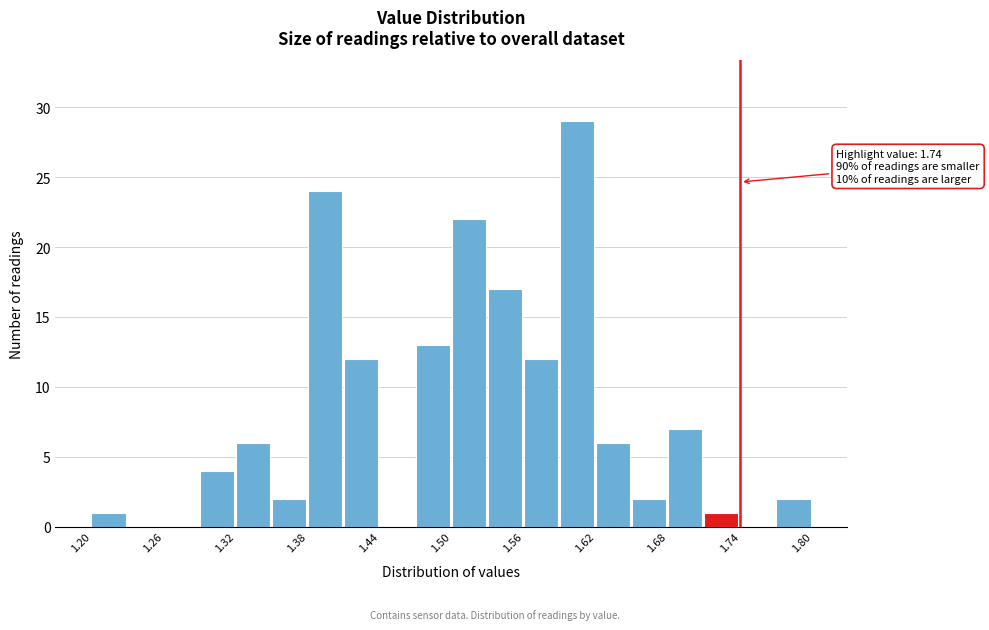

Read against the x-axis, roughly where is the centre of the tallest bar?

1.60